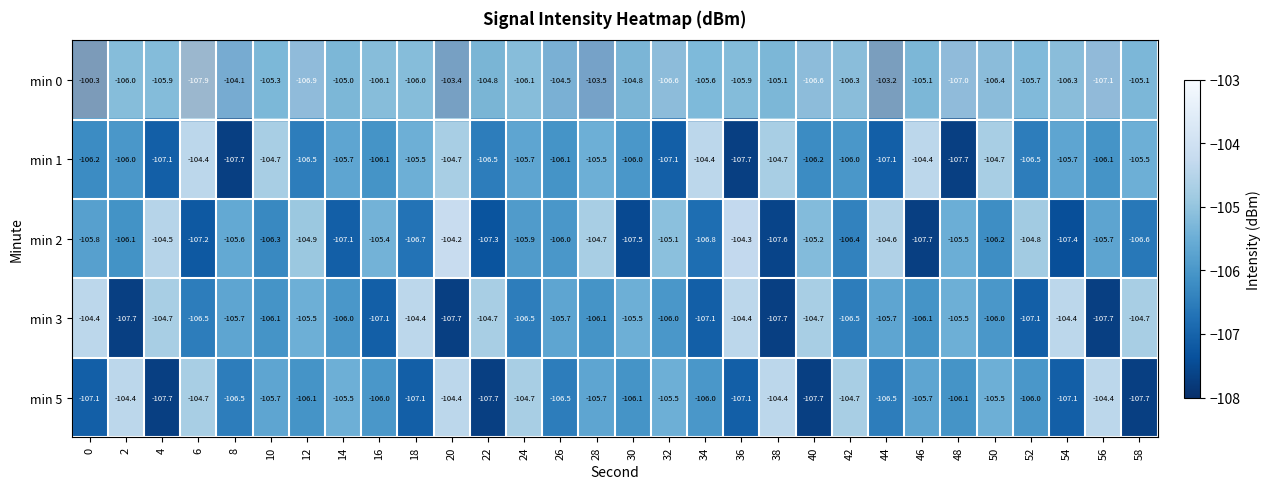

Is the value of min 3 at 2 greater than the value of min 2 at 4?

No